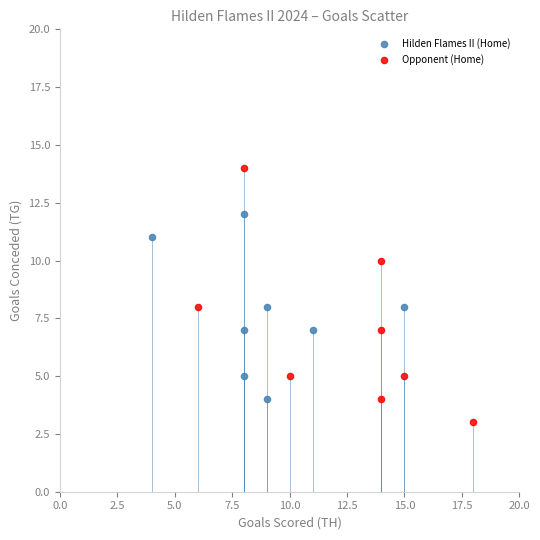

Which series has the largest Y range (max minus min)?

Opponent (Home)